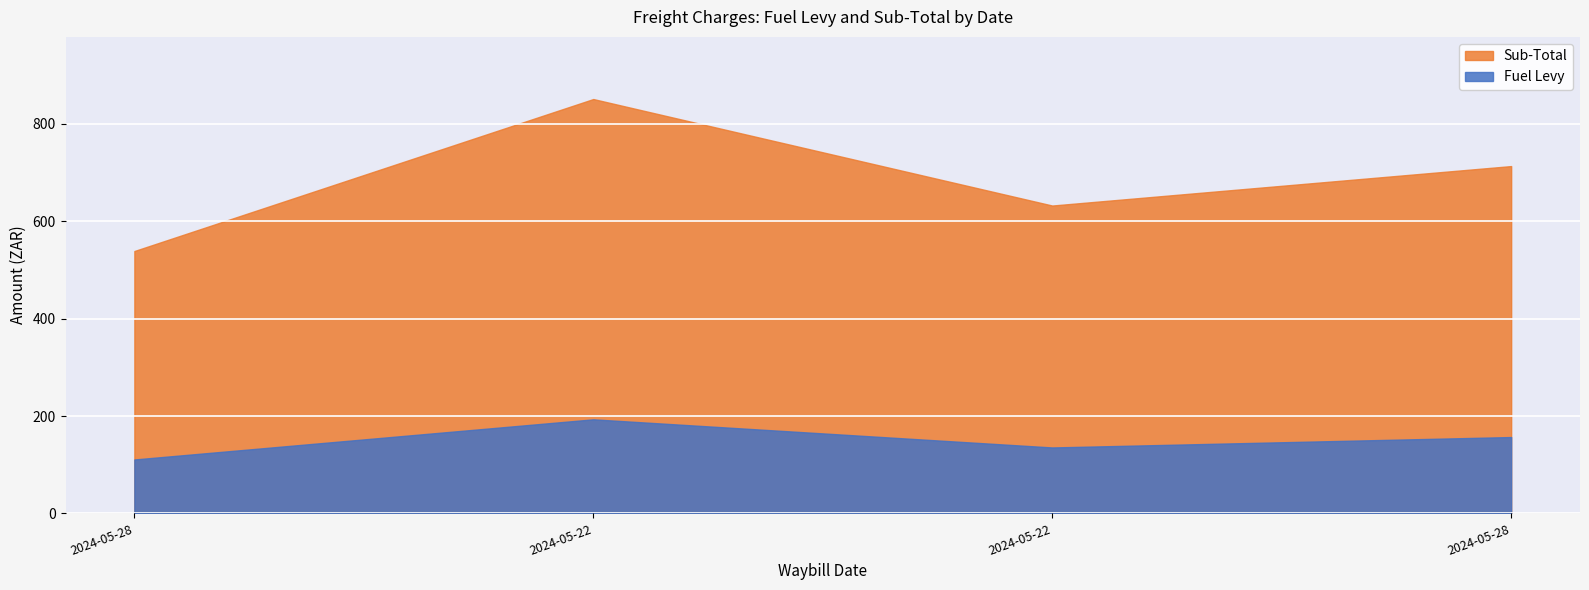

What is the maximum value shown in the chart?

851.1